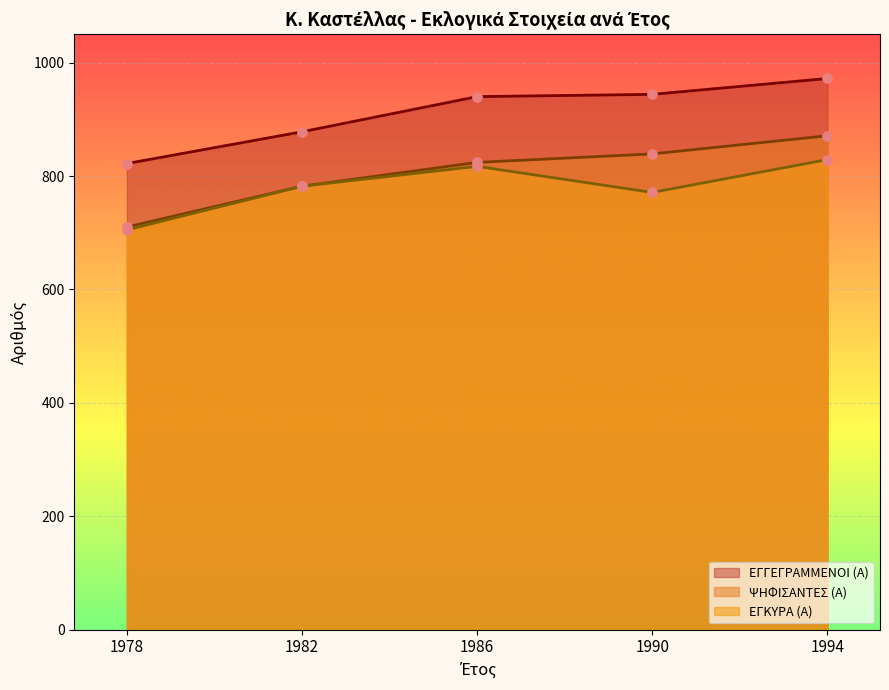

Which series has the largest total across all categories?

ΕΓΓΕΓΡΑΜΜΕΝΟΙ (Α)